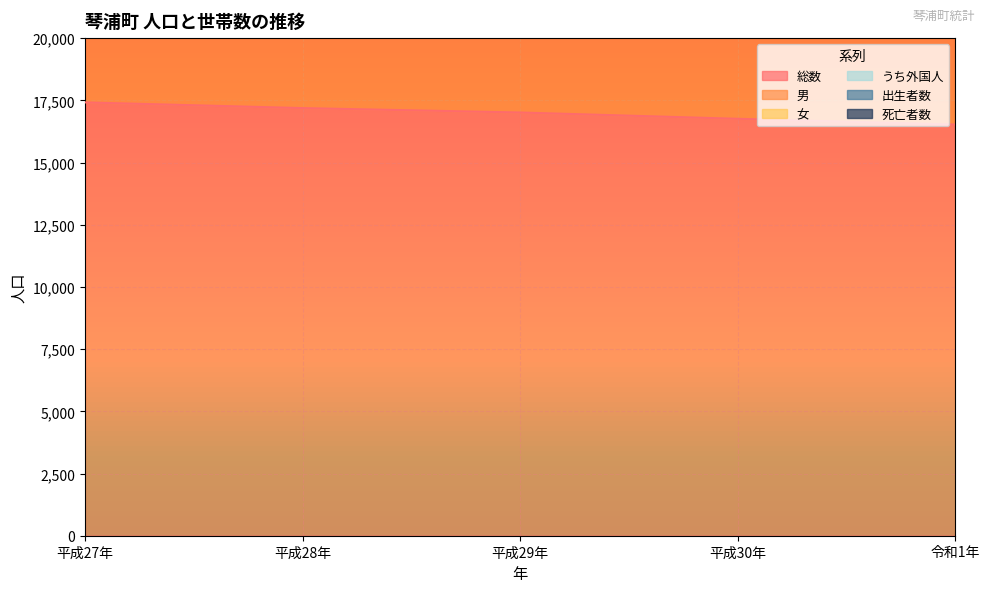

What is the sum of the うち外国人 values at 平成29年 and 令和1年?

67070